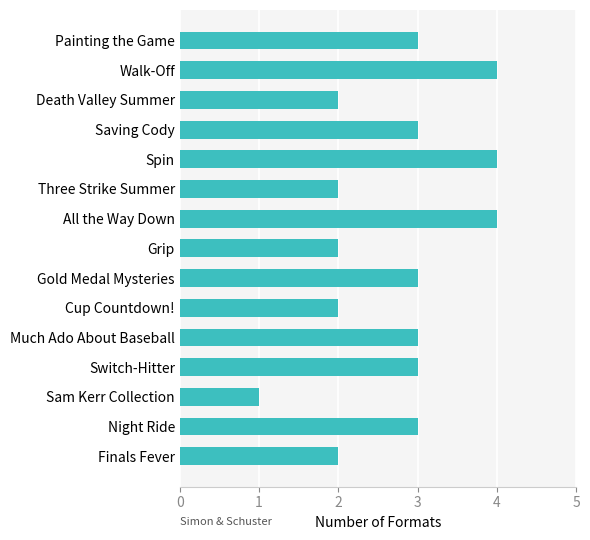

What is the value of the 8th bar from the top?

2